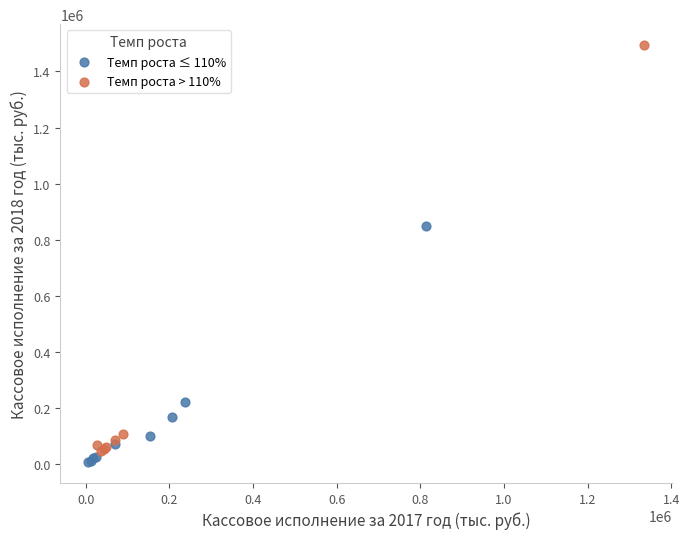

Which series contains the highest Y value?

Темп роста > 110%